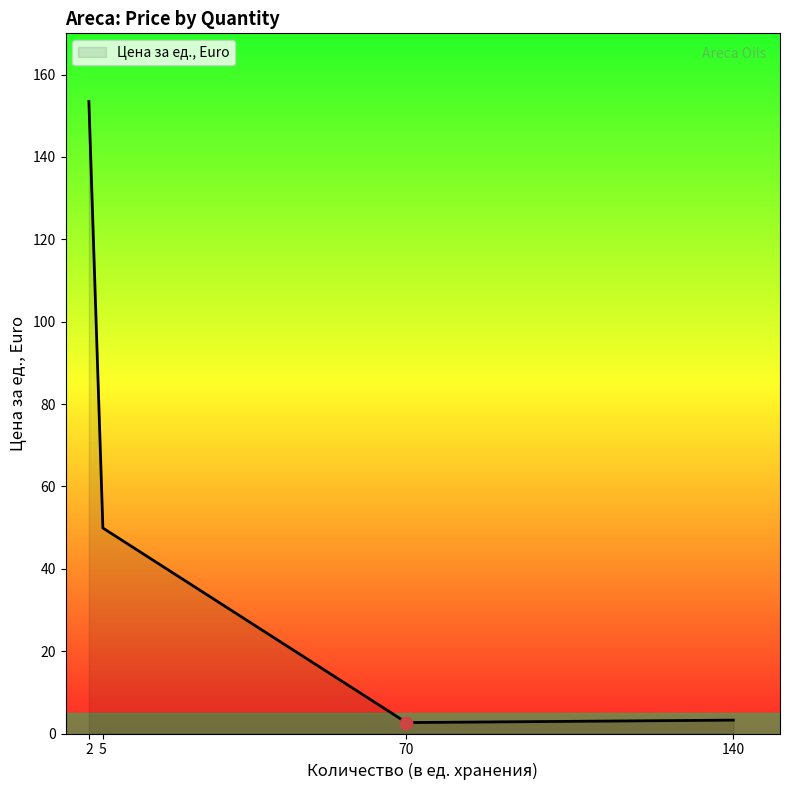

What is the ratio of the value at 2 to the value at 5?

3.1